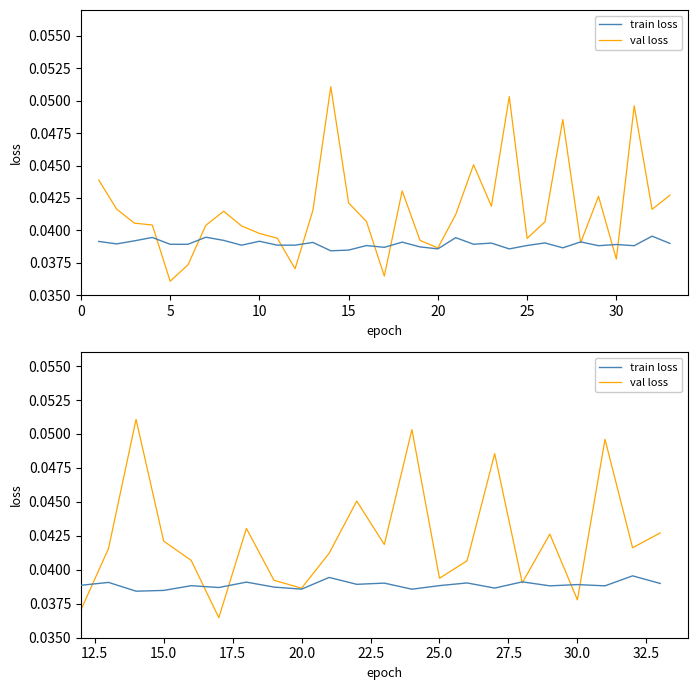

Is the value of train loss at 10 greater than the value of val loss at 20?

Yes